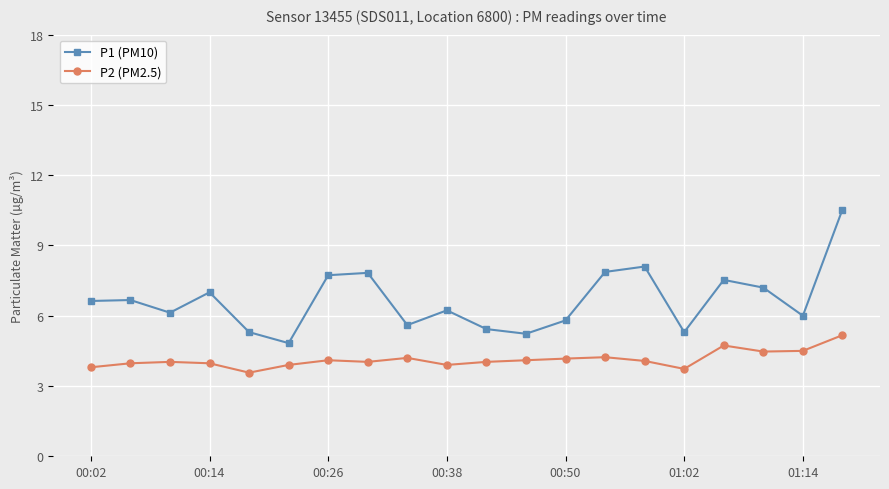

What is the minimum value for P1 (PM10)?

4.8